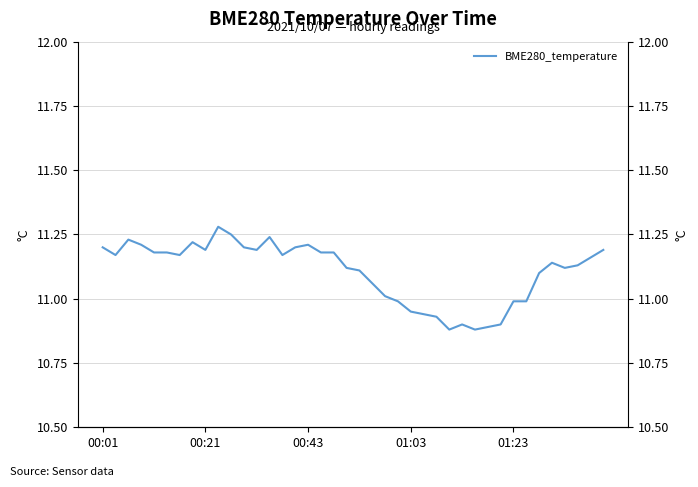

What value does the data have at 00:43?

11.2